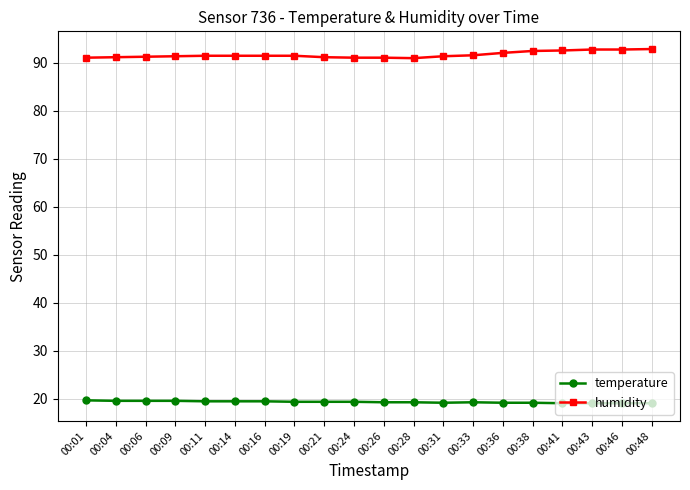

List the series in order of their overall mean, lowest first.

temperature, humidity